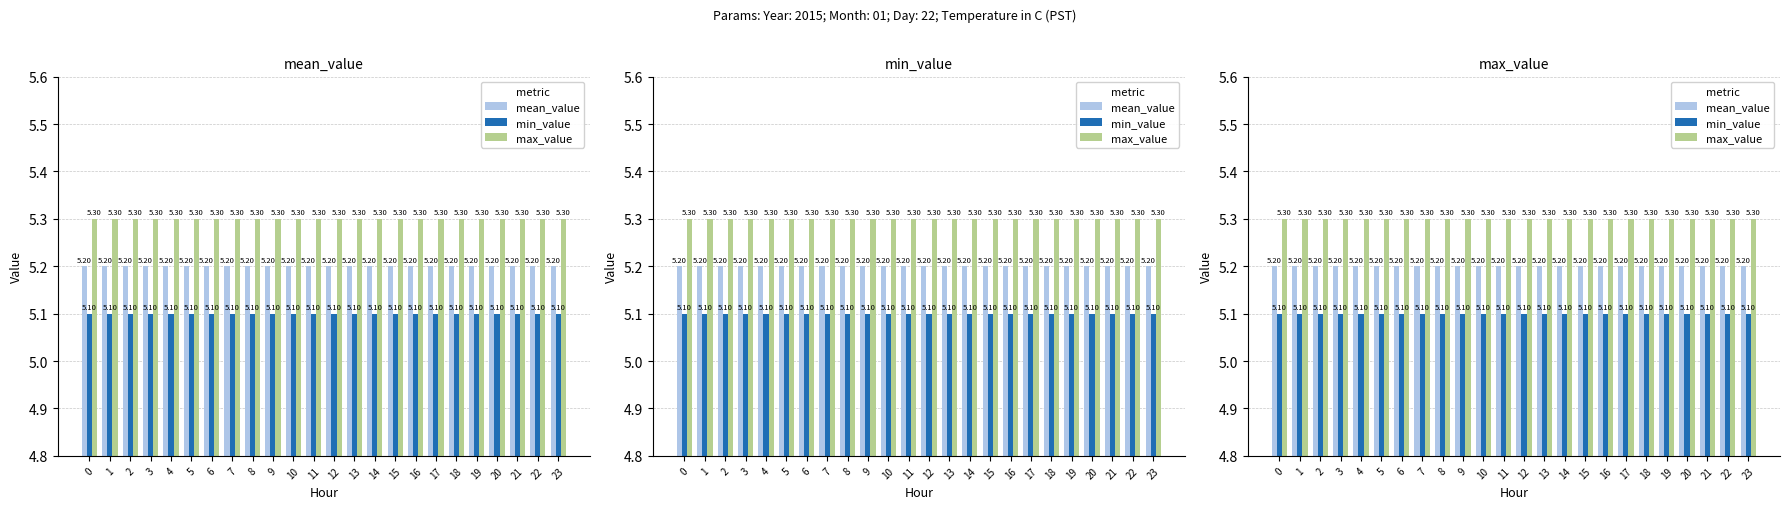

What is the spread (max minus min) of values at 11?

0.2